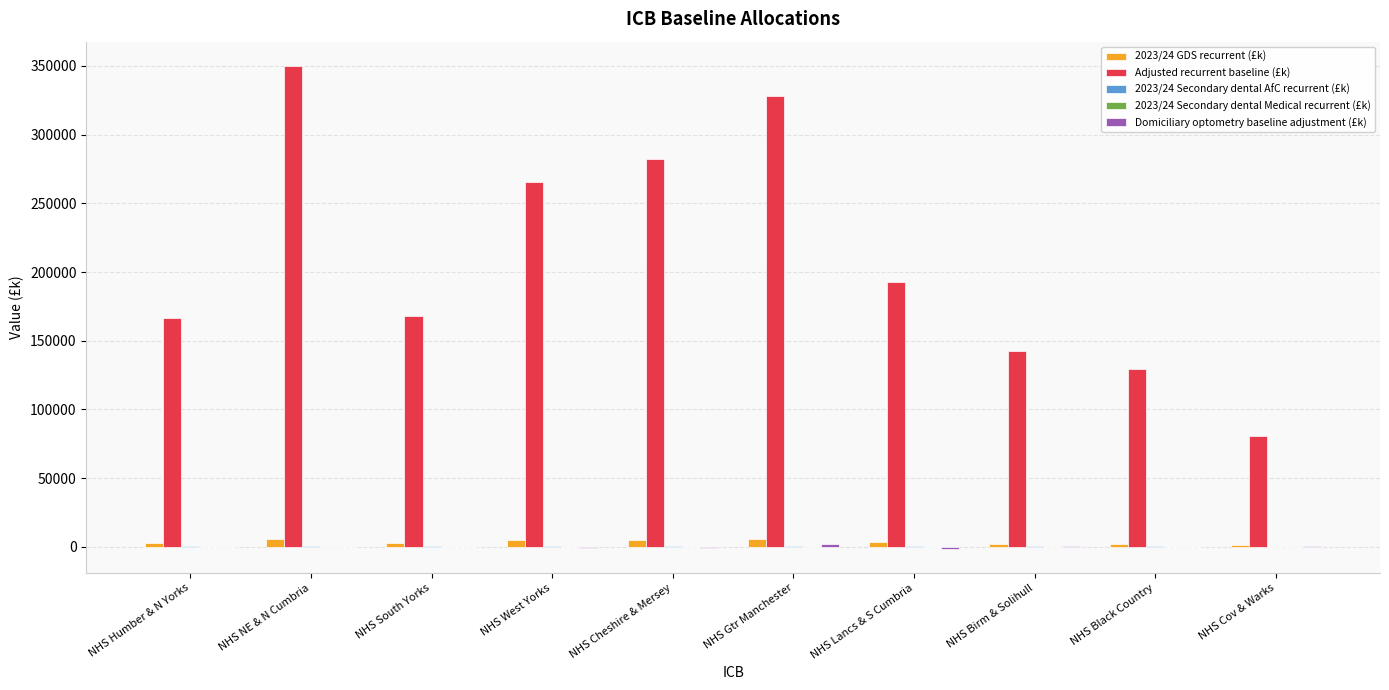

What is the sum of the 2023/24 GDS recurrent (£k) values at NHS West Yorks and NHS Cov & Warks?

6383.7